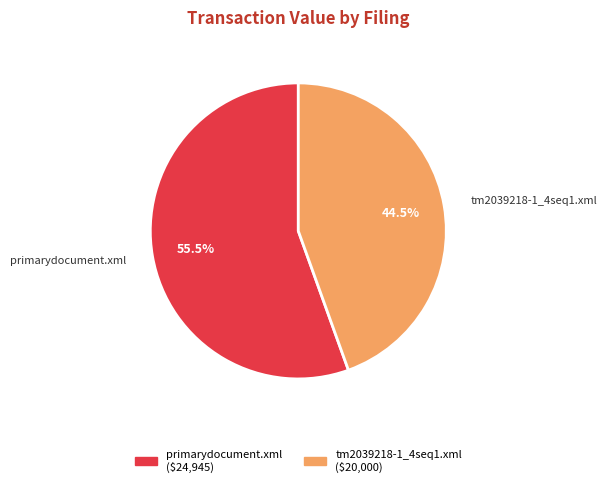

How many segments does this pie chart have?

2